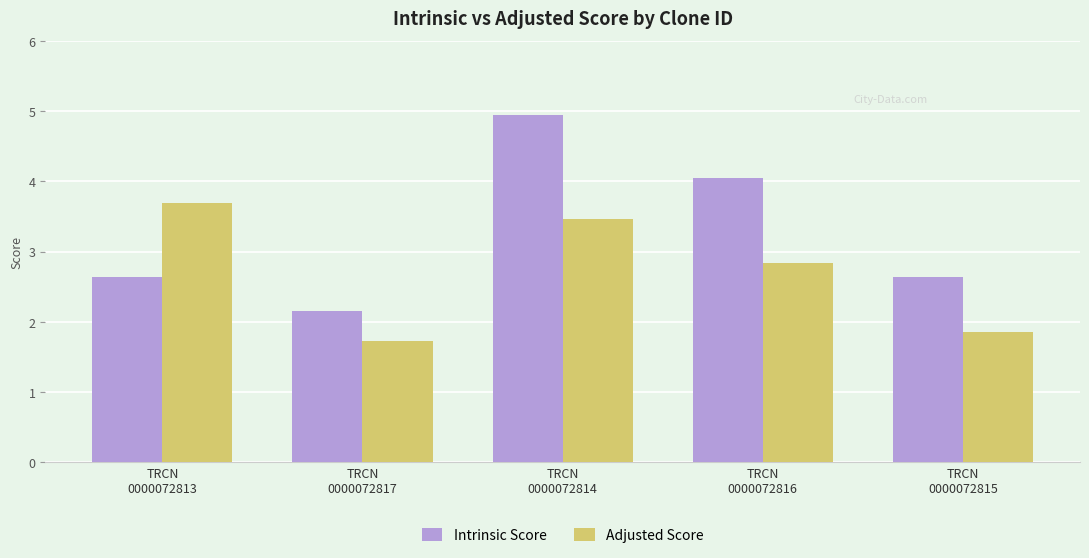

Is the value of Intrinsic Score at TRCN
0000072814 greater than the value of Adjusted Score at TRCN
0000072813?

Yes